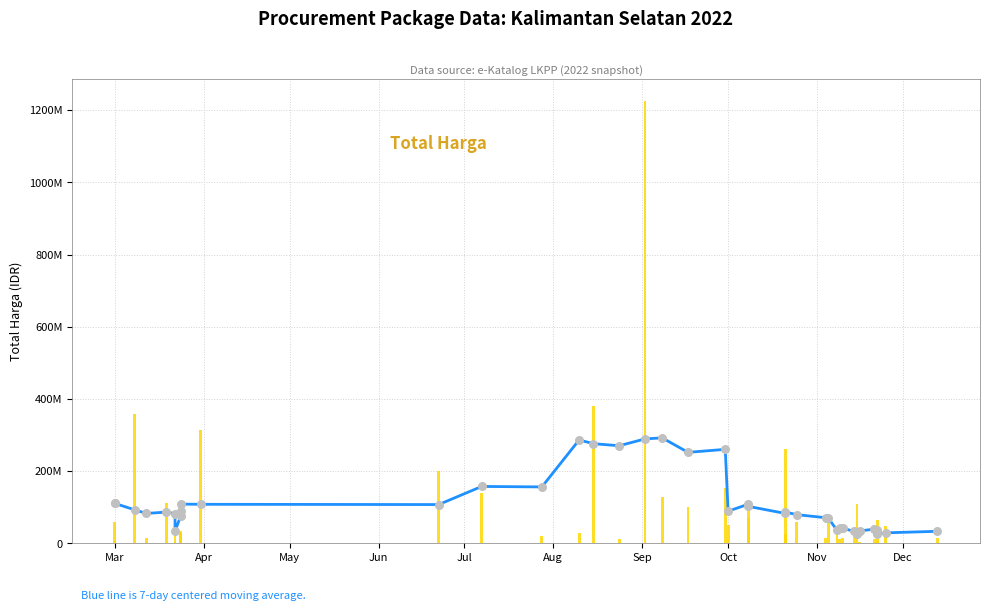

Which series has the largest Y range (max minus min)?

Total Harga